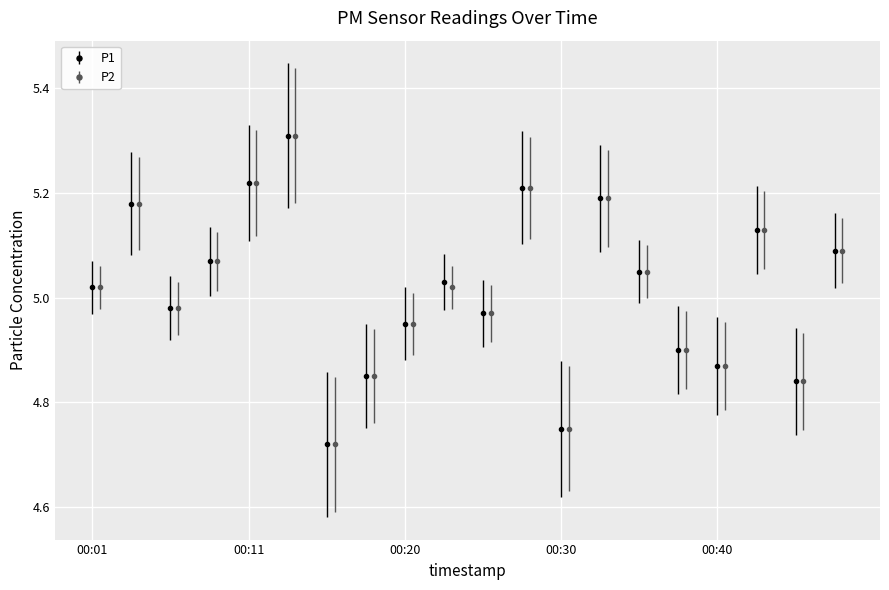

At which label does P1 first exceed 5?

00:01